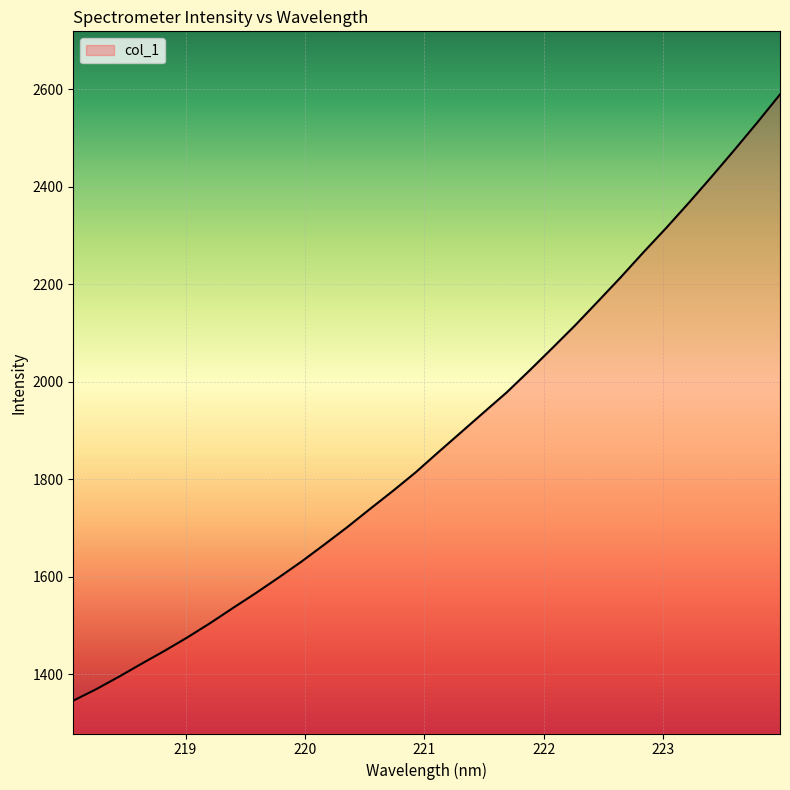

What is the difference between the maximum and minimum values?

1243.5